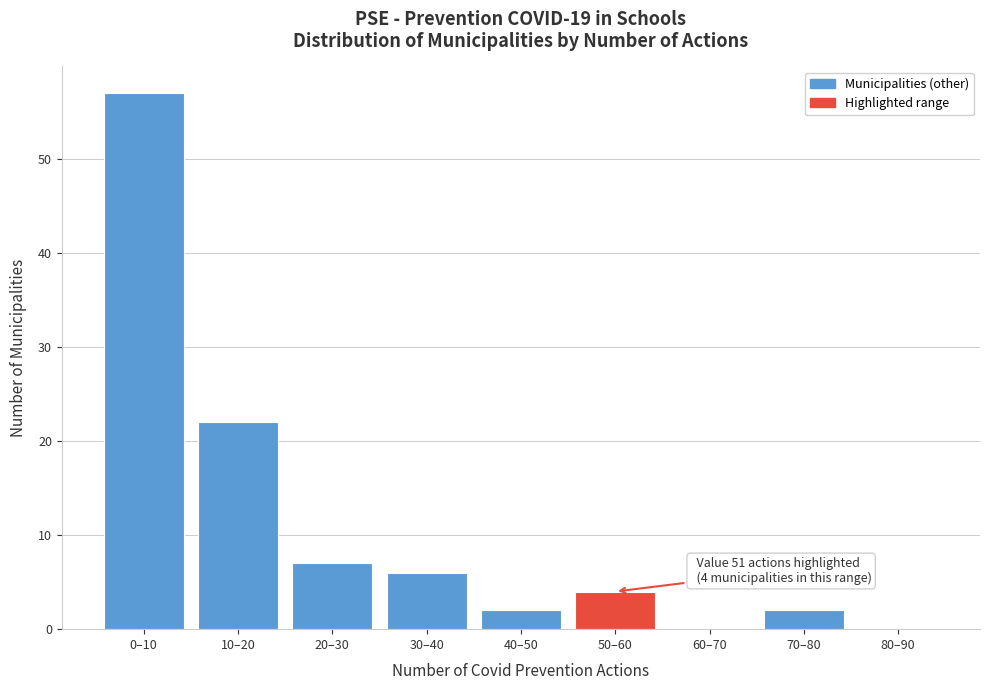

Reading left to right, extract all data points from this chart.

0–10=57	10–20=22	20–30=7	30–40=6	40–50=2	50–60=4	60–70=0	70–80=2	80–90=0